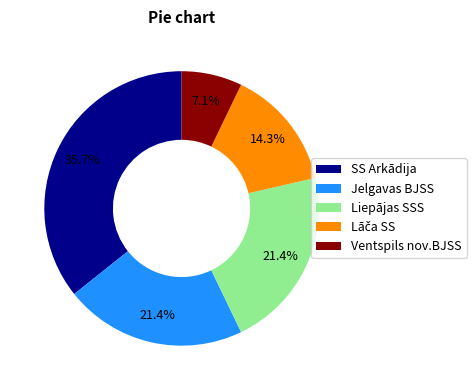

Does any single category account for the majority?

No